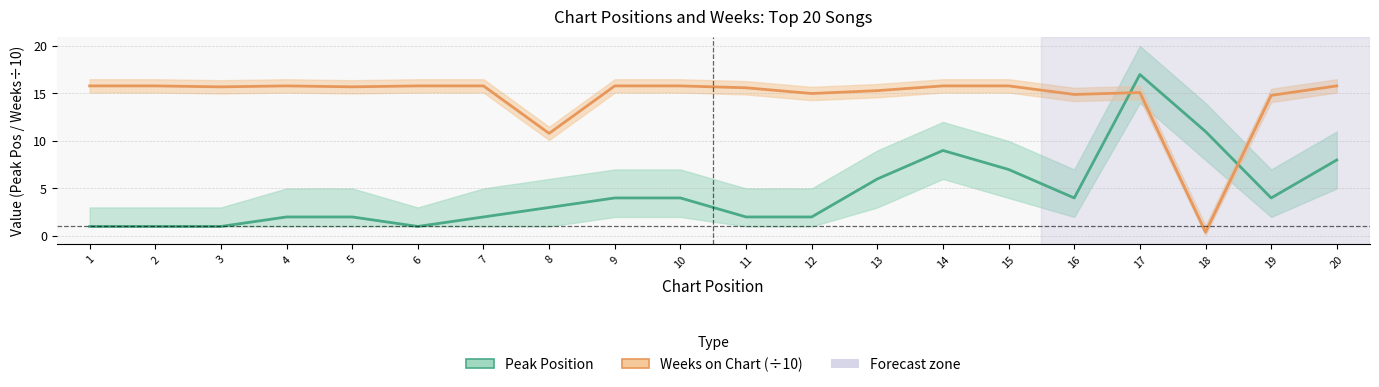

After their last crossing, which series has the higher values: Weeks on Chart (÷10) or Peak Position?

Weeks on Chart (÷10)